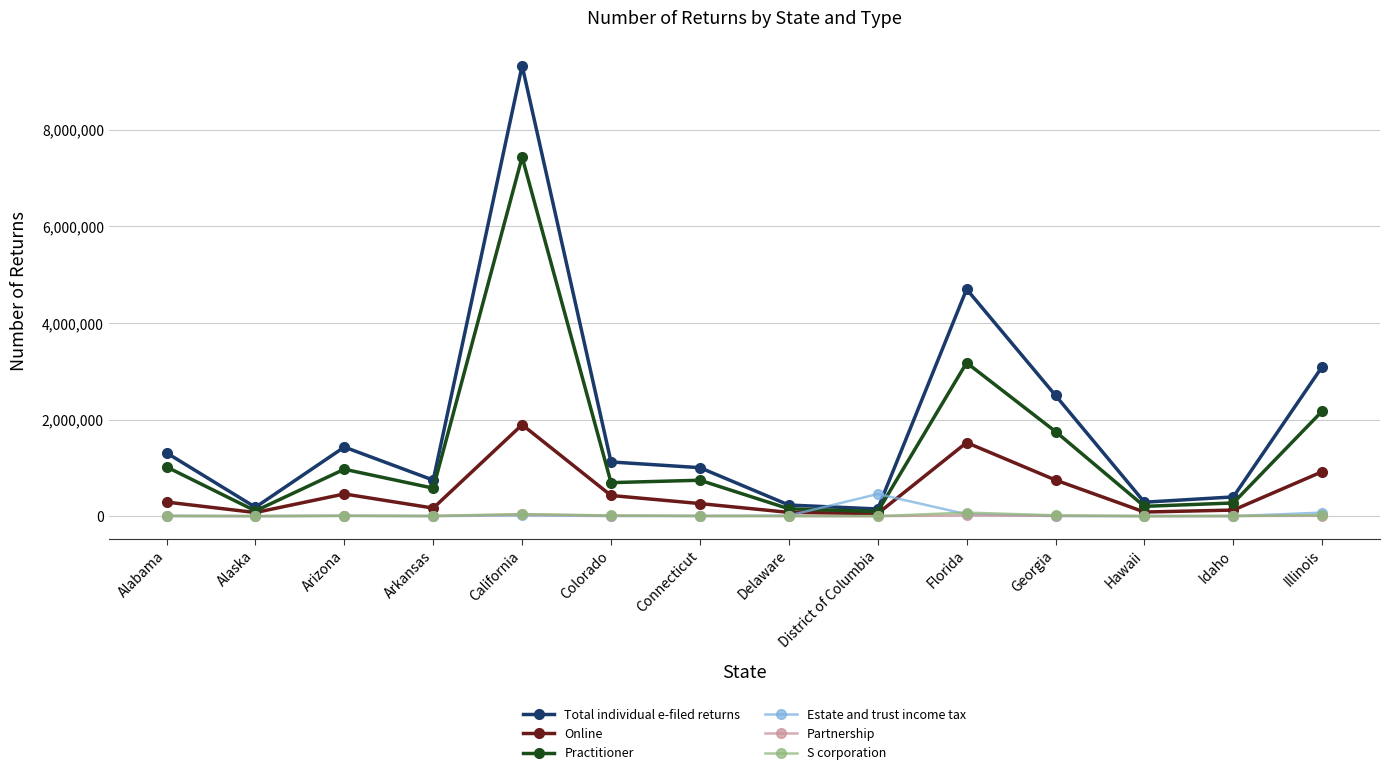

In Partnership, how many points are lower than both neighbors (excluding endpoints)?

4